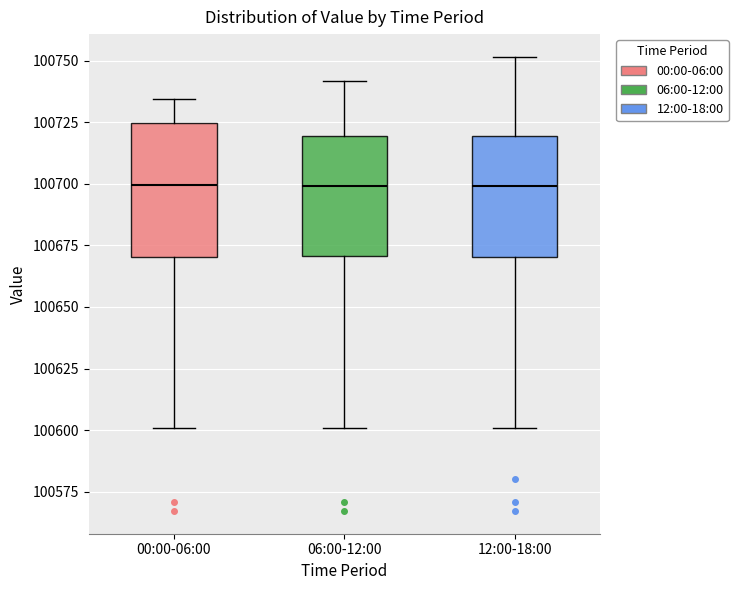

Where is the lower edge of the box for 12:00-18:00 on the y-axis? The values are not printed on the chart, so give them approximately, as read against the axis.

100670